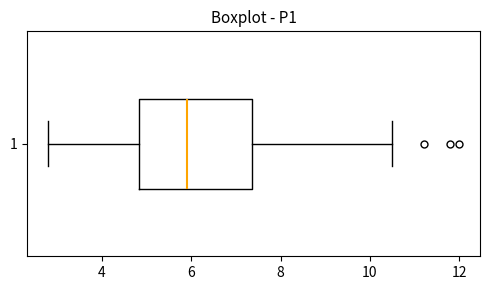

Read this box plot against the x-axis: the position of the median line, the range covered by the box, and the ends of both whiskers. The values are not printed on the chart, so give them approximately, as read against the axis.

median 6.0, box 4.8 to 7.4, whiskers 2.8 to 10.6